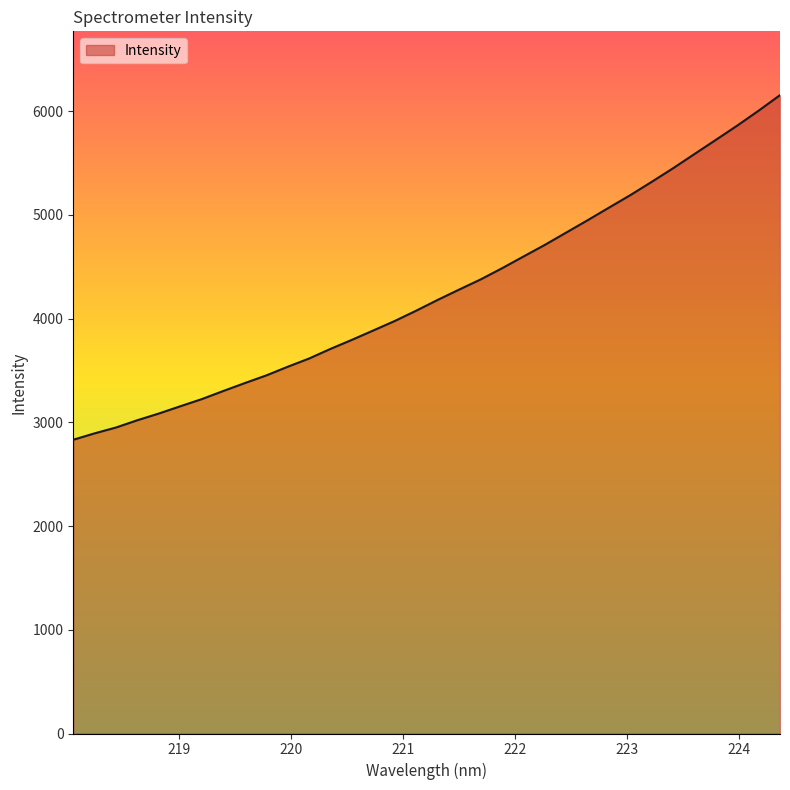

What is the maximum value shown in the chart?

6154.9